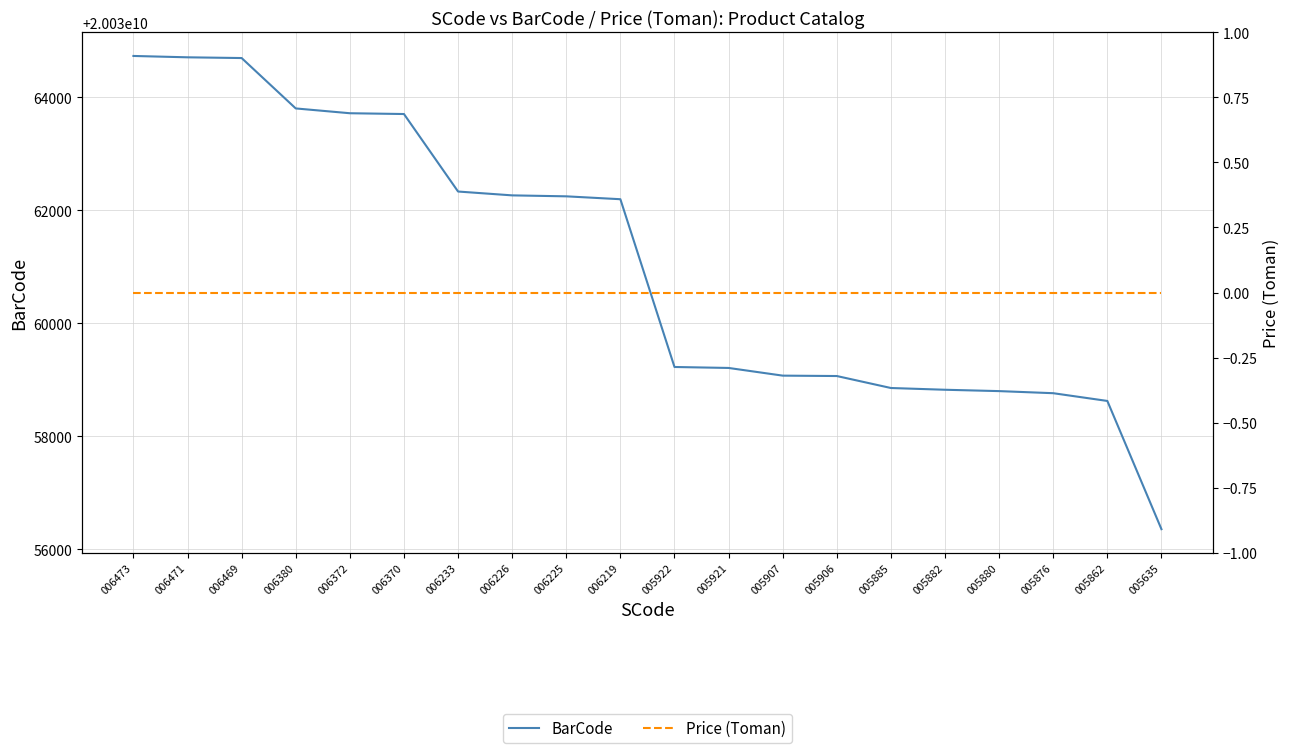

What is the sum of all BarCode values?

400601221251